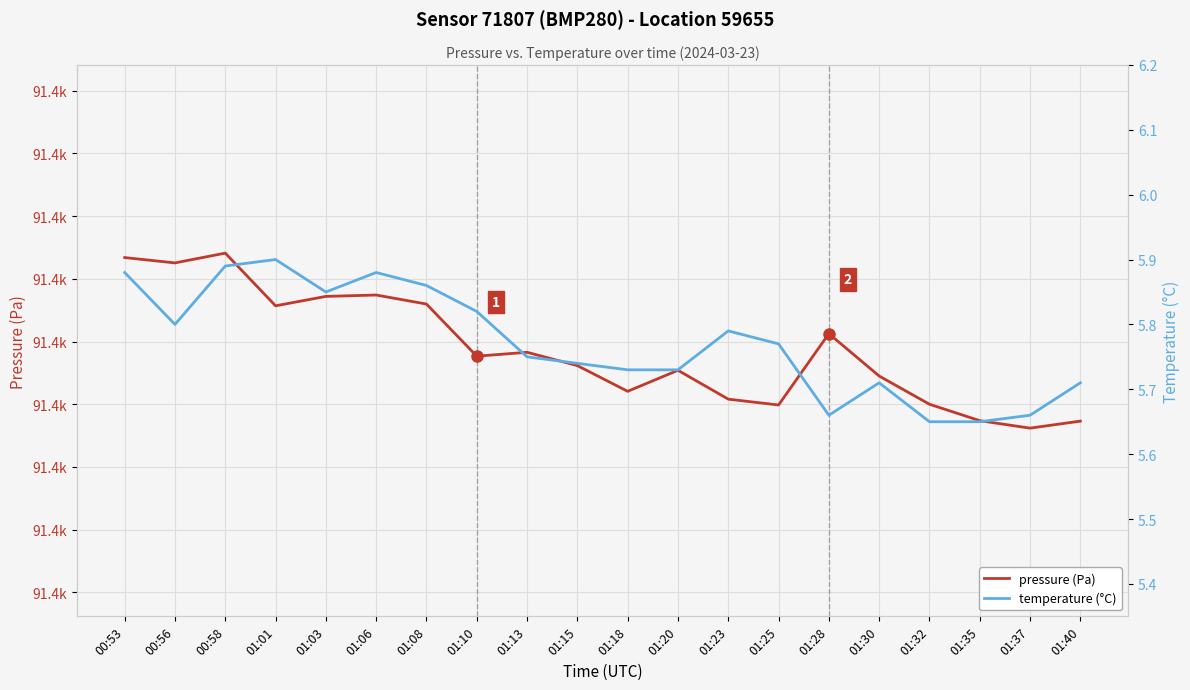

What is the minimum value shown in the chart?

5.7